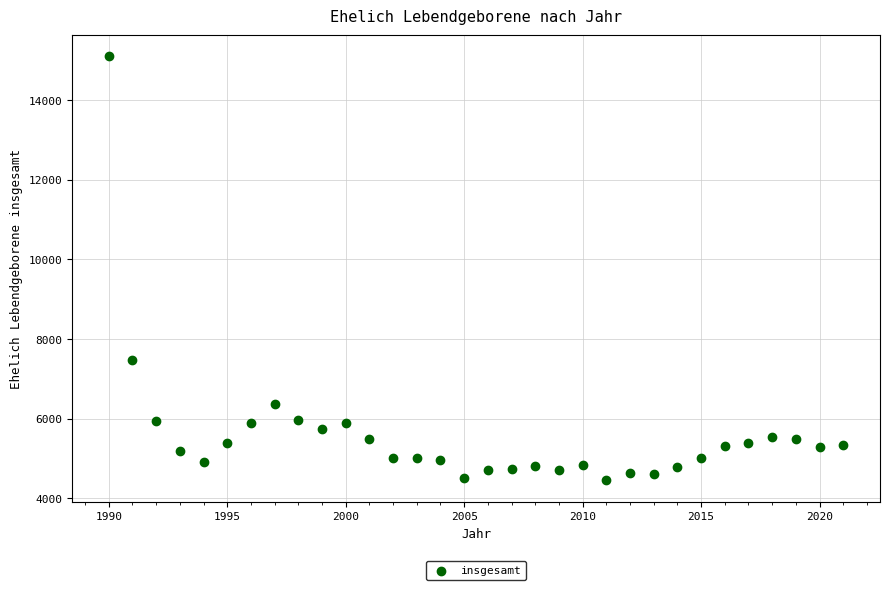

What is the range of Y values (max minus min)?

10642